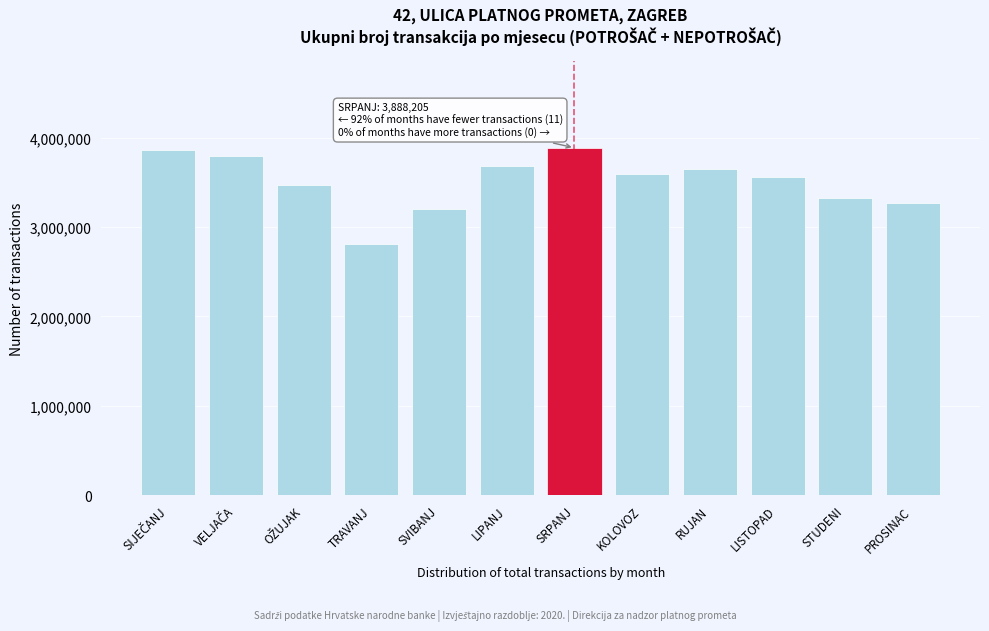

Reading left to right, transcribe all the data shown in this chart.

3858478	3798103	3469115	2806735	3197921	3680354	3888205	3590799	3646709	3565993	3328932	3268016